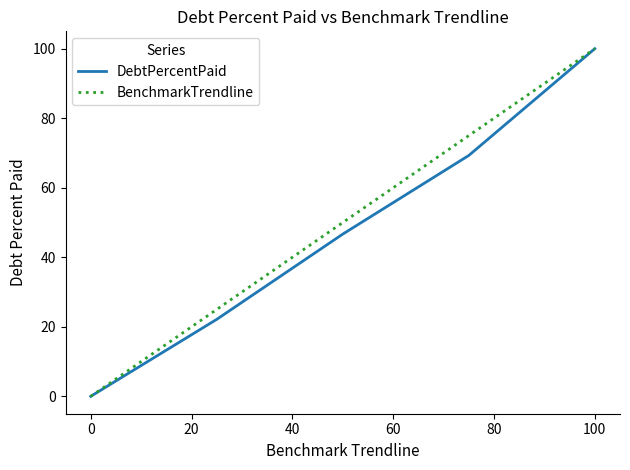

What is the greatest value displayed?

100.0